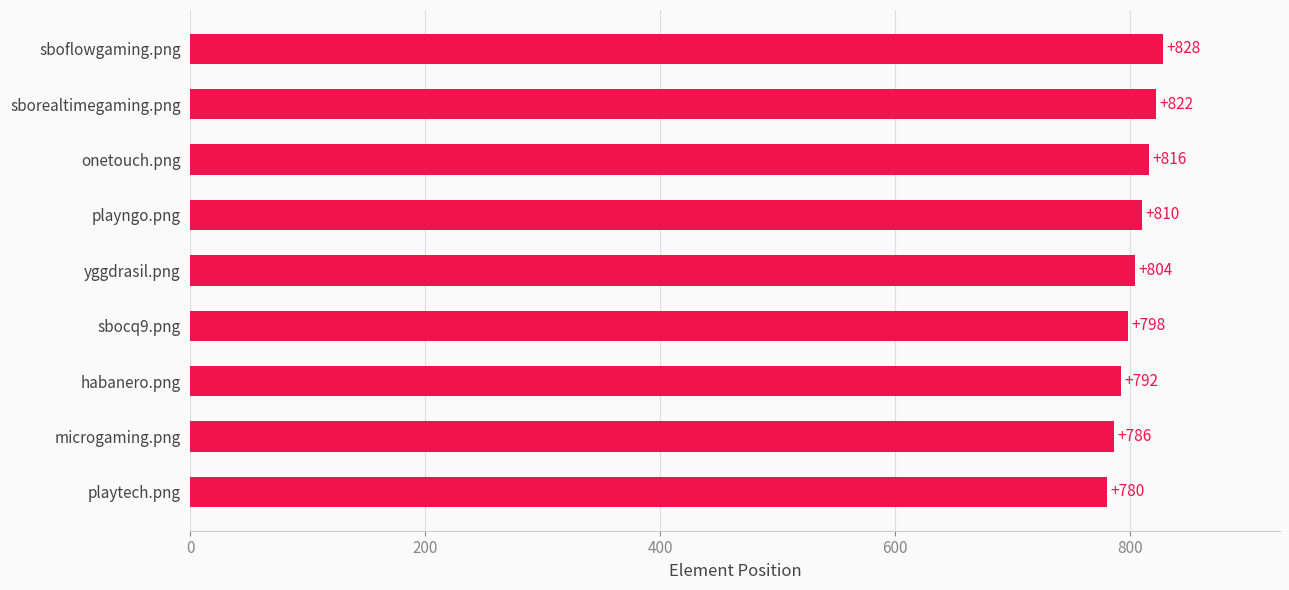

The value at onetouch.png is 816. True or false?

True